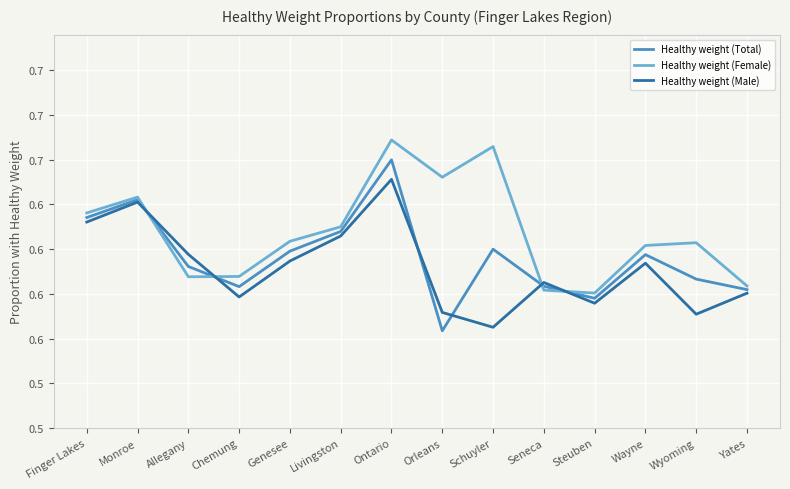

At which label does Healthy weight (Female) reach its minimum?

Steuben